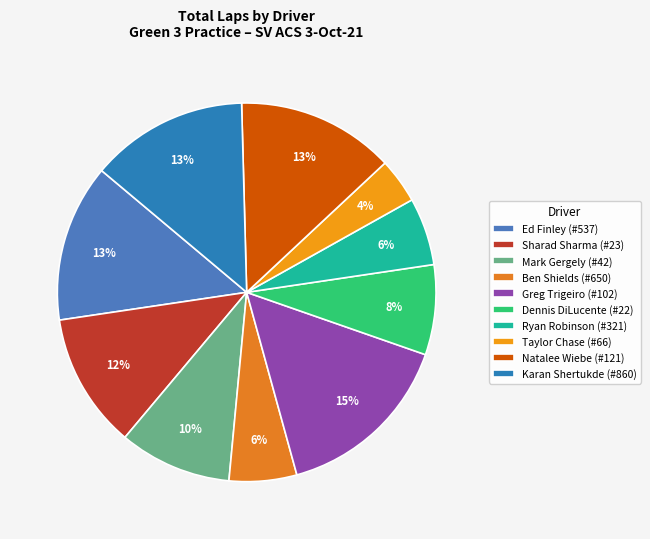

Count the number of slices in the pie.

10